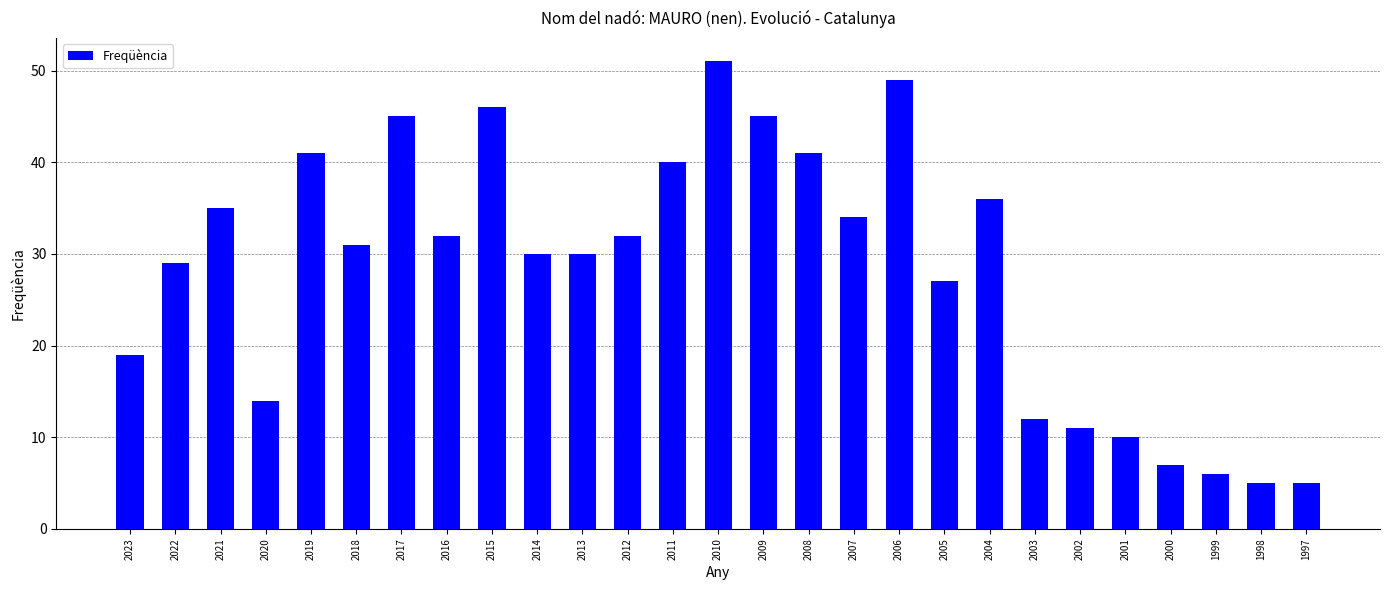

What is the change in value from 2018 to 2001?

-21